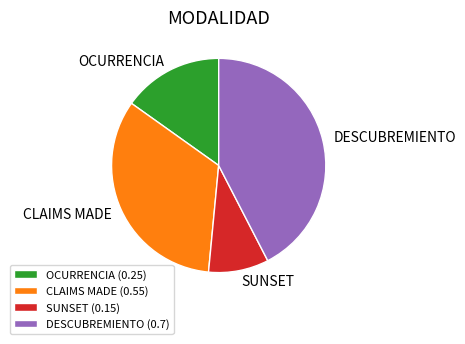

Does any single category account for the majority?

No